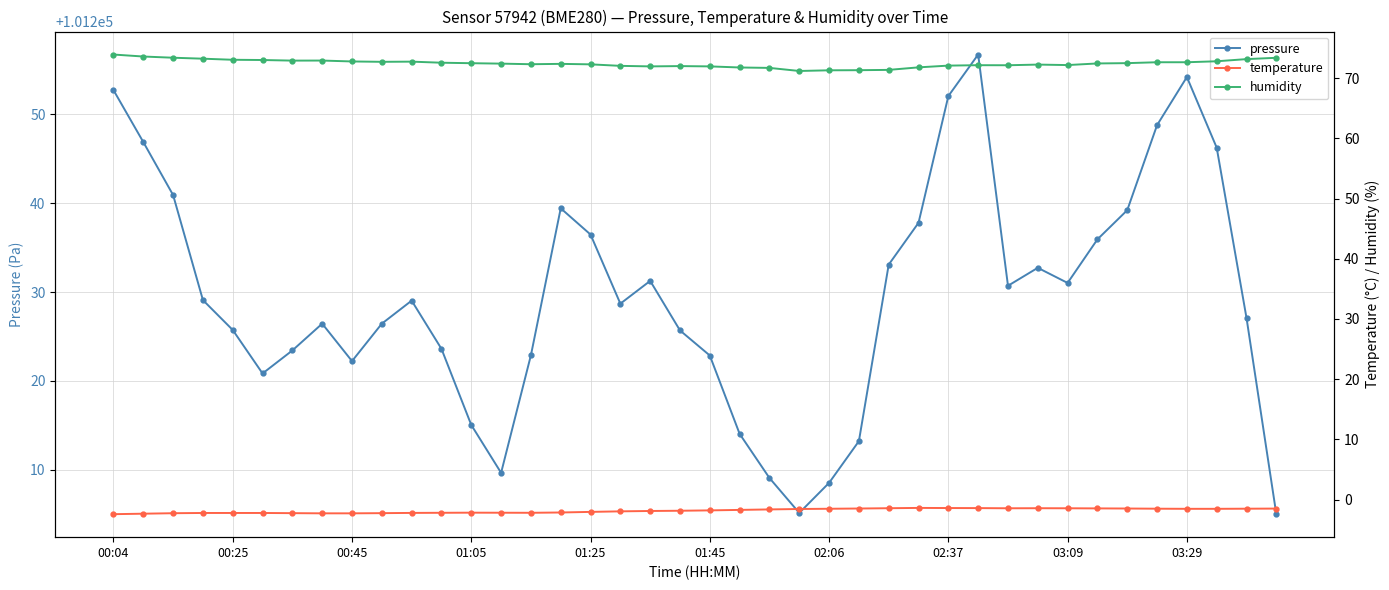

How many interior local valleys does the pressure series have?

7